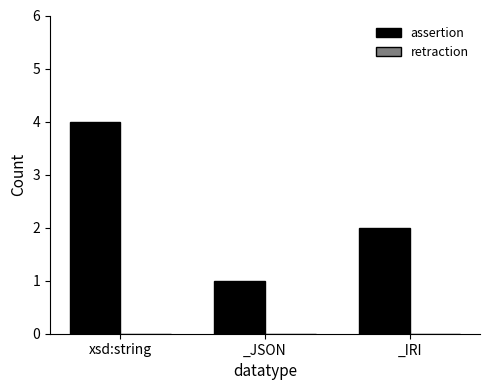

The chart shows a value of 4 at xsd:string. True or false?

True